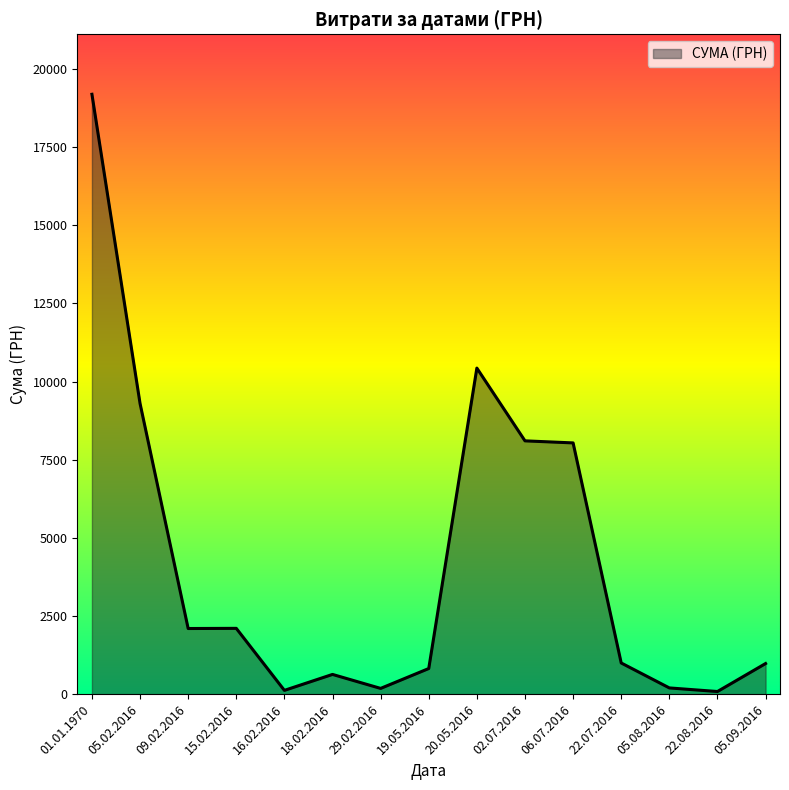

At which label is the value closest to 9637?

05.02.2016